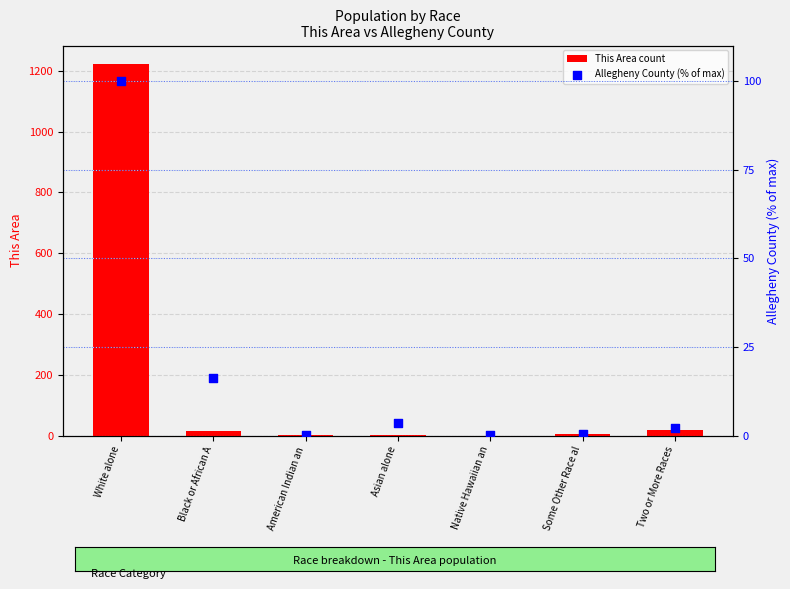

What are all the series names shown in the legend?

This Area count, Allegheny County (% of max)